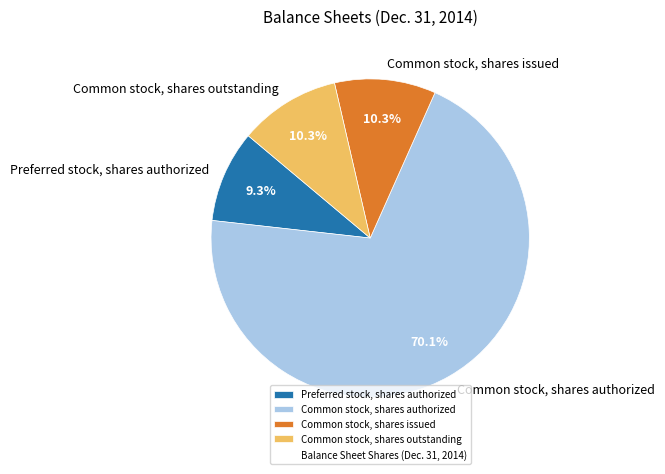

To the nearest percent, what percentage of the pie is Preferred stock, shares authorized?

9%